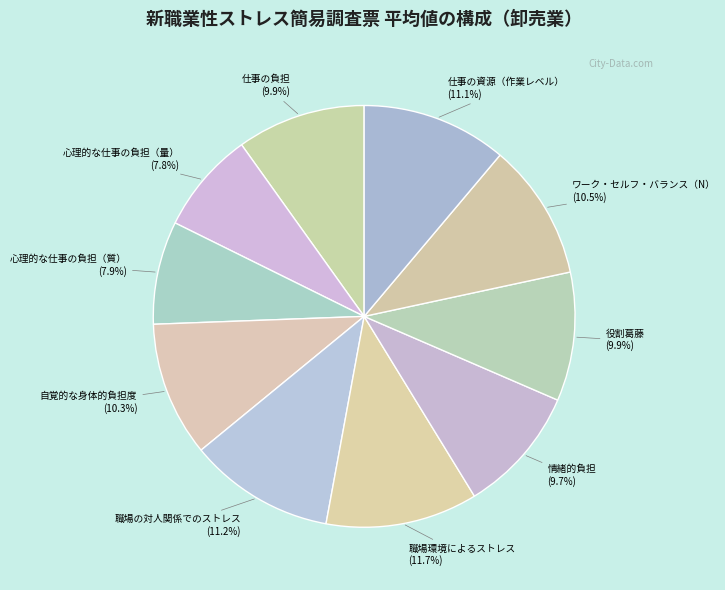

Which category has the smallest portion of the pie?

心理的な仕事の負担（量）